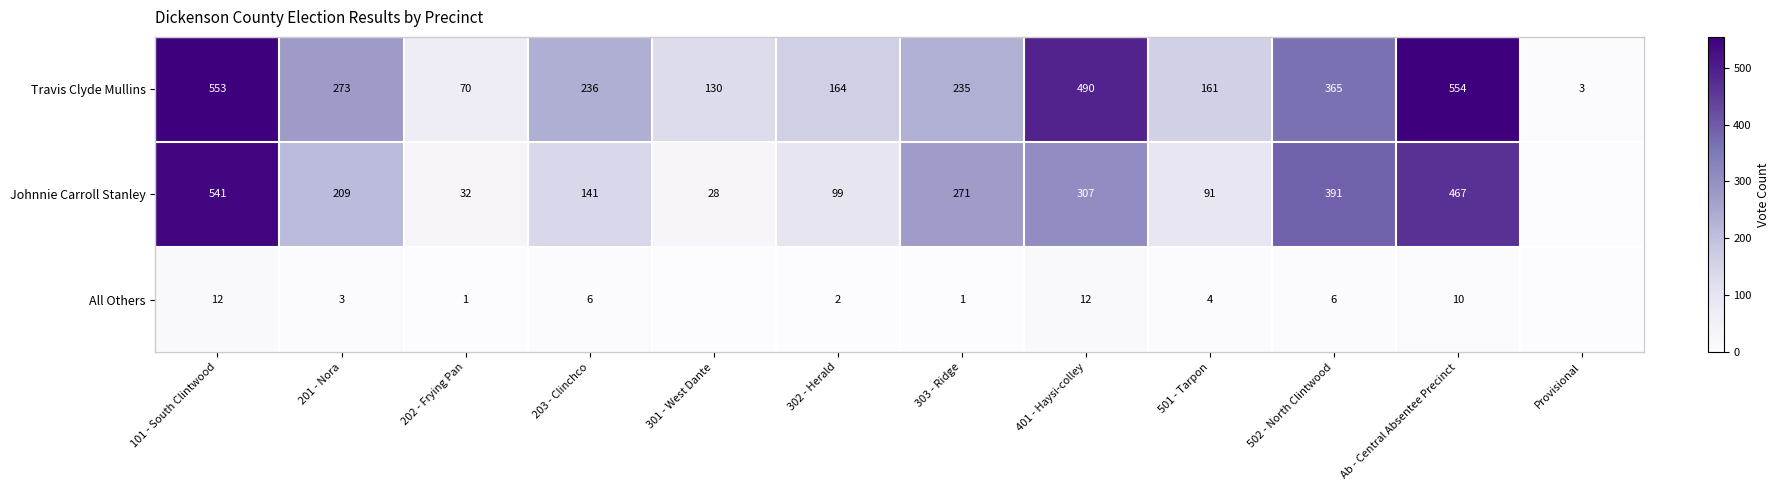

What is the difference between the Johnnie Carroll Stanley values at Ab - Central Absentee Precinct and 401 - Haysi-colley?

160